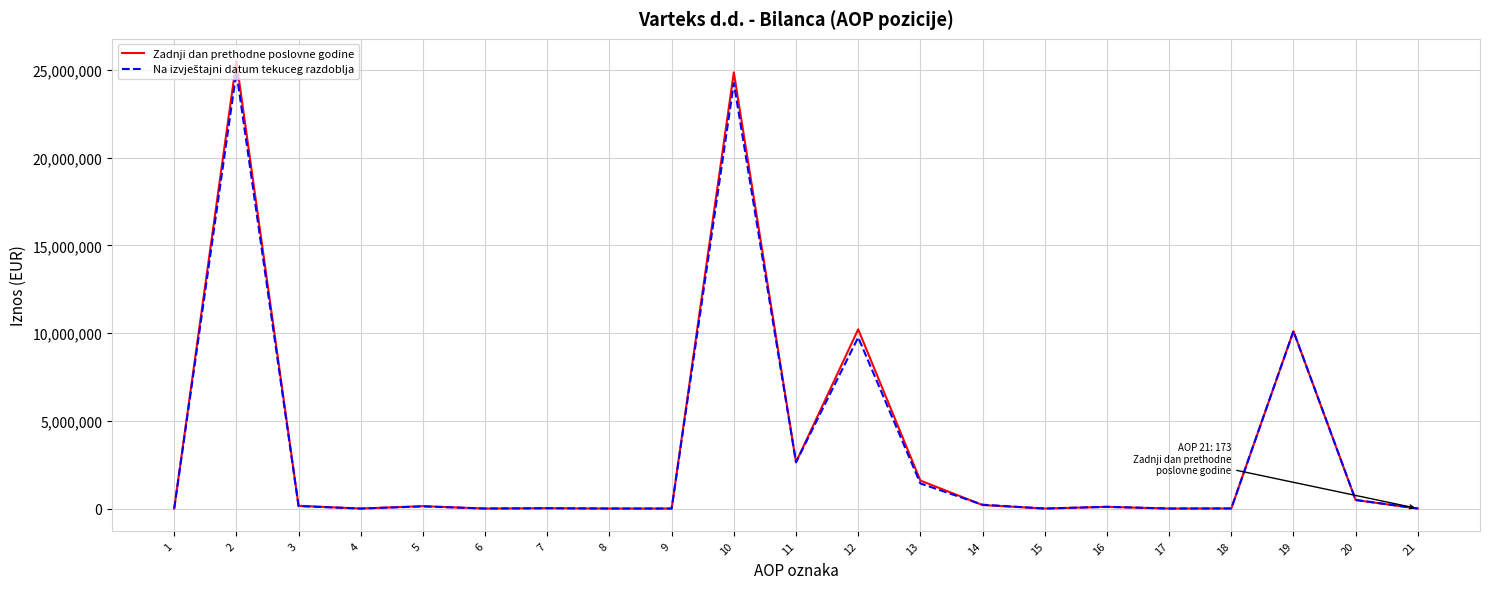

The value of Zadnji dan prethodne poslovne godine at 6 is 15772033. True or false?

False